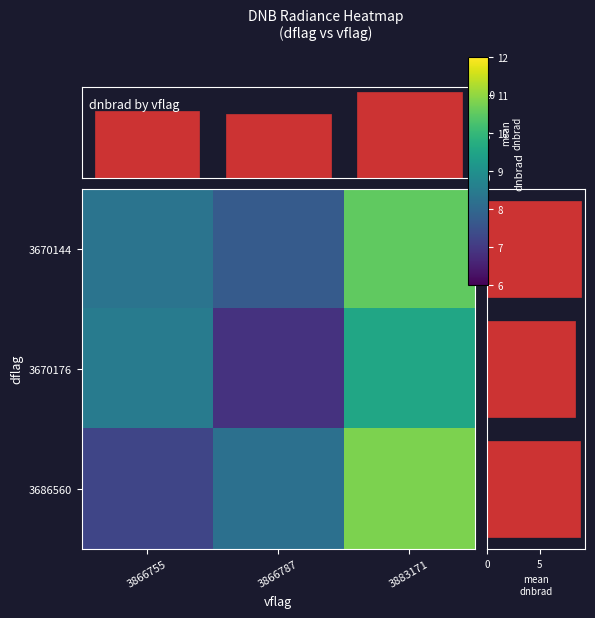

What is the average value of the 3670144 series?

8.9